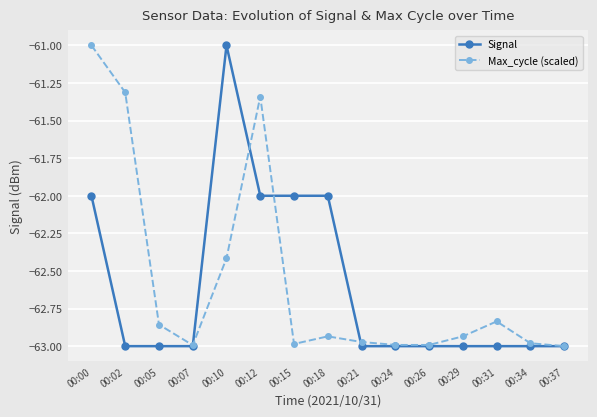

How many values in the Max_cycle (scaled) series are below -62?

12